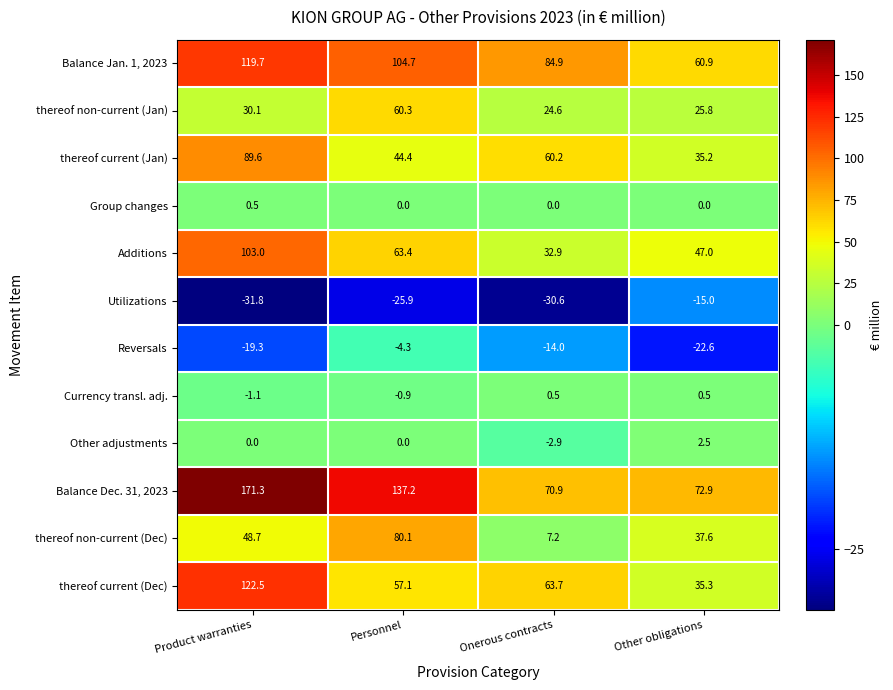

Count the Additions values in the range 47 to 103.

3